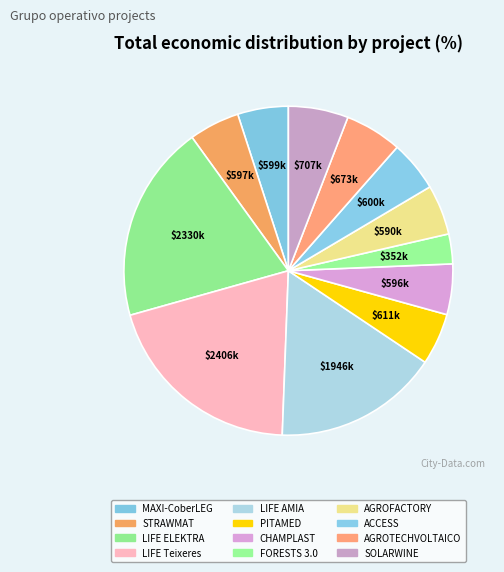

How many segments does this pie chart have?

12